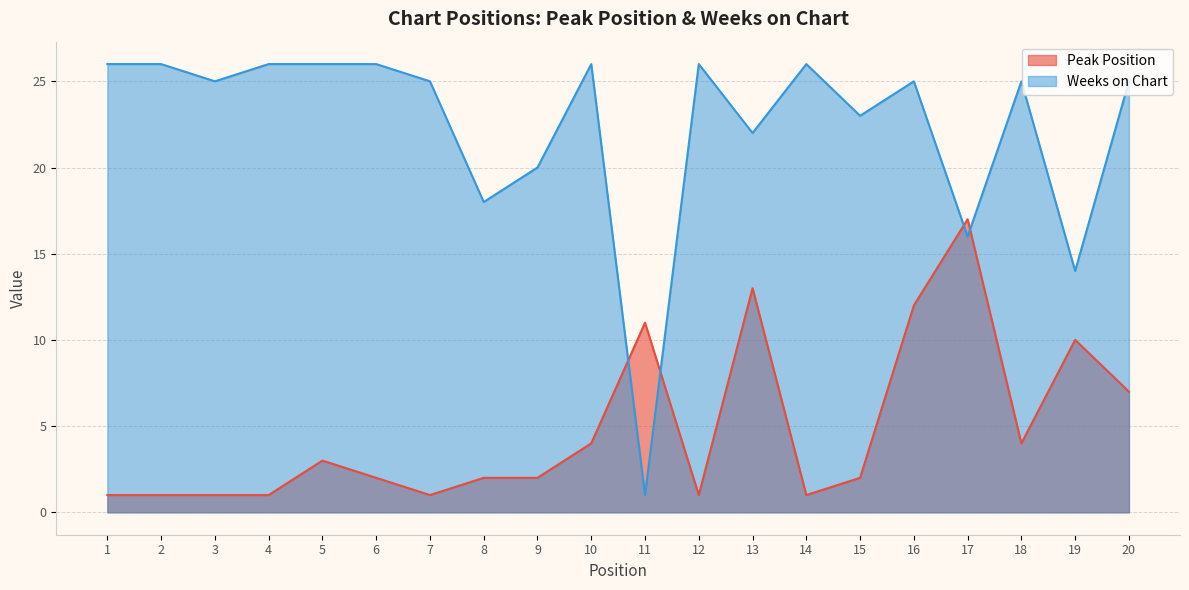

Which category has the lowest value in the Peak Position series?

1